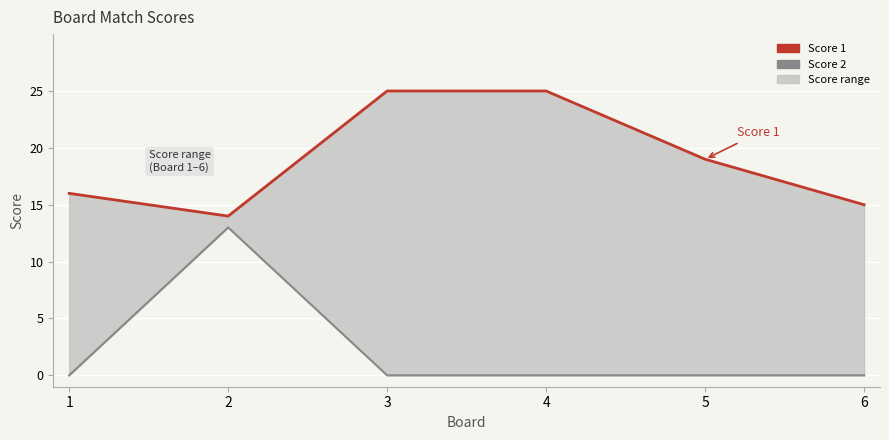

What is the spread (max minus min) of values at 6?

15